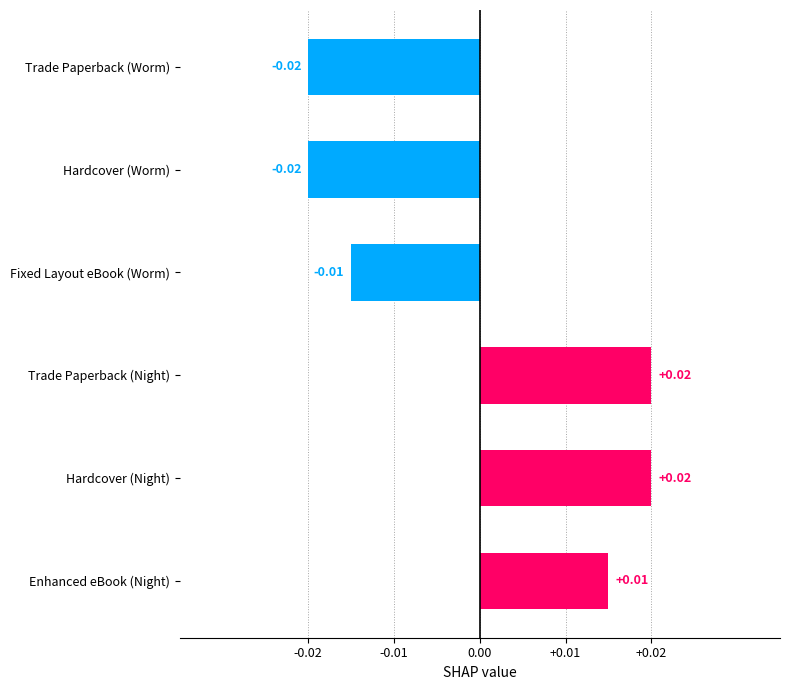

What is the label of the 5th bar from the top?

Hardcover (Night)